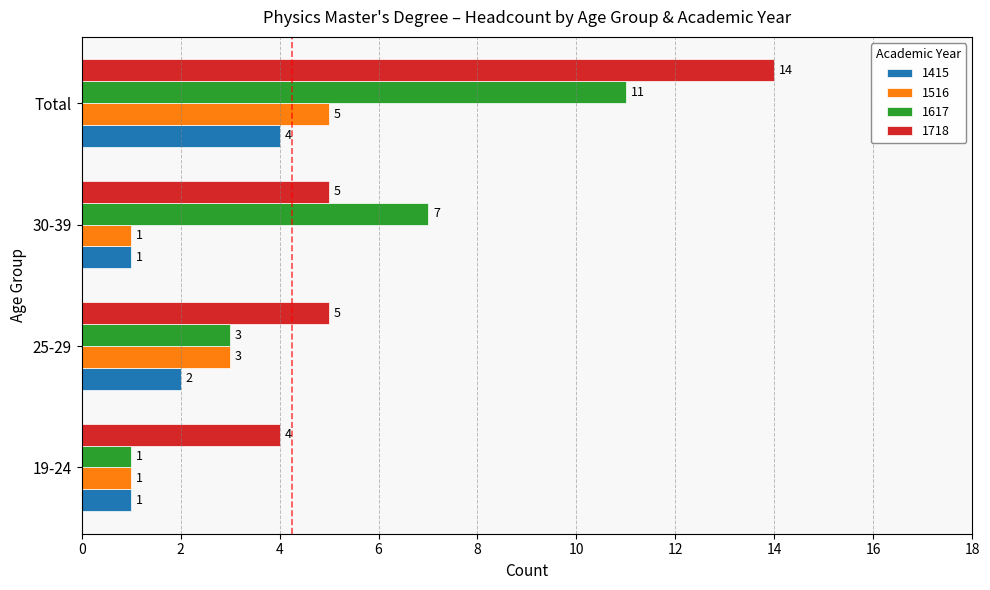

At which label does 1718 reach its peak?

Total